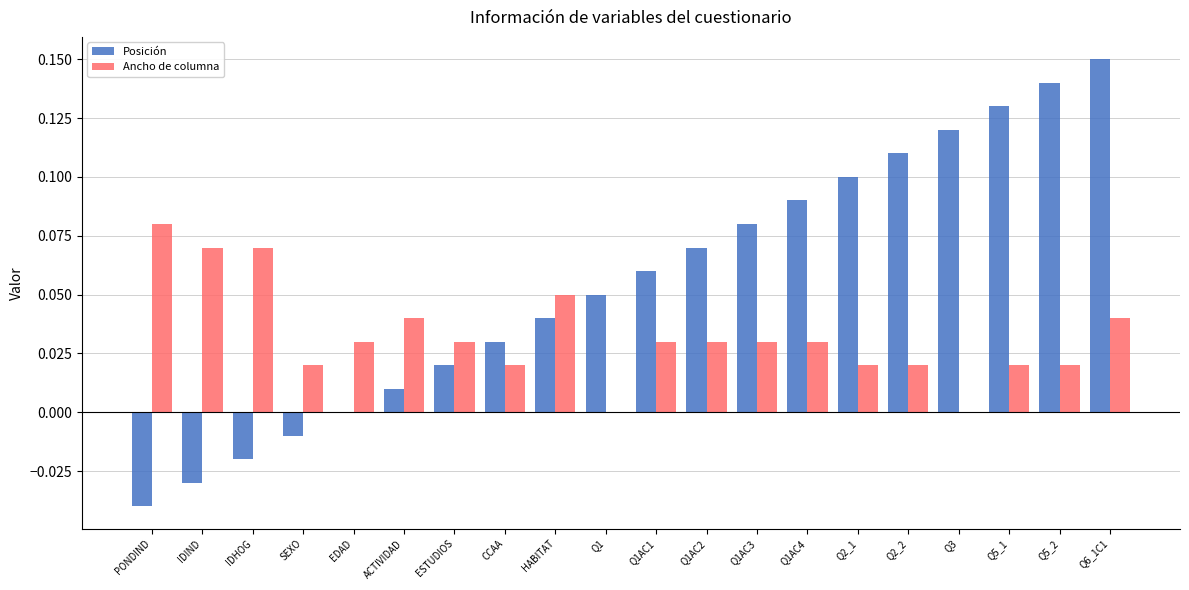

At which category is the sum across all series the highest?

Q6_1C1